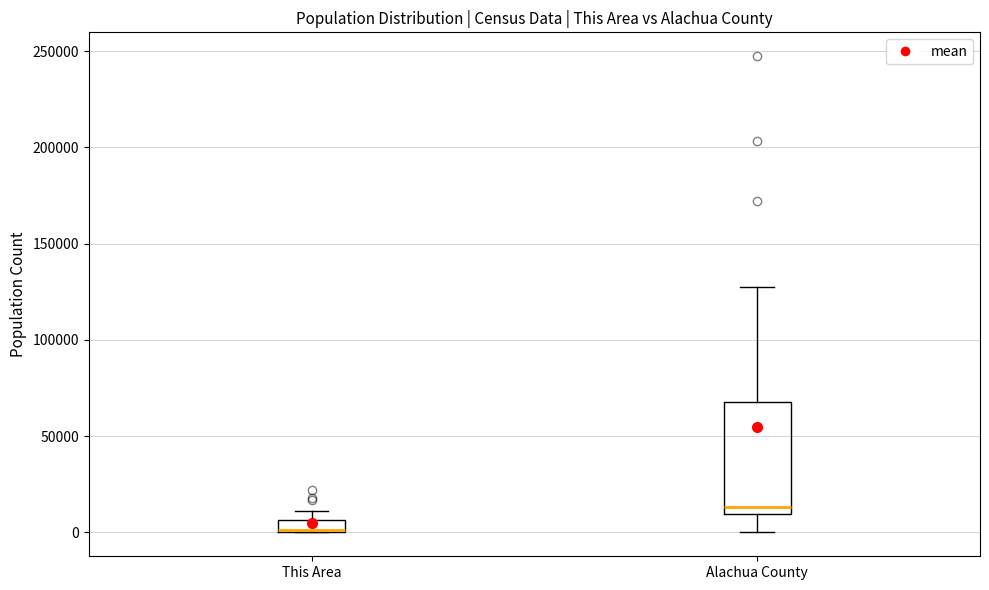

Where is the upper edge of the box for This Area on the y-axis? The values are not printed on the chart, so give them approximately, as read against the axis.

5000